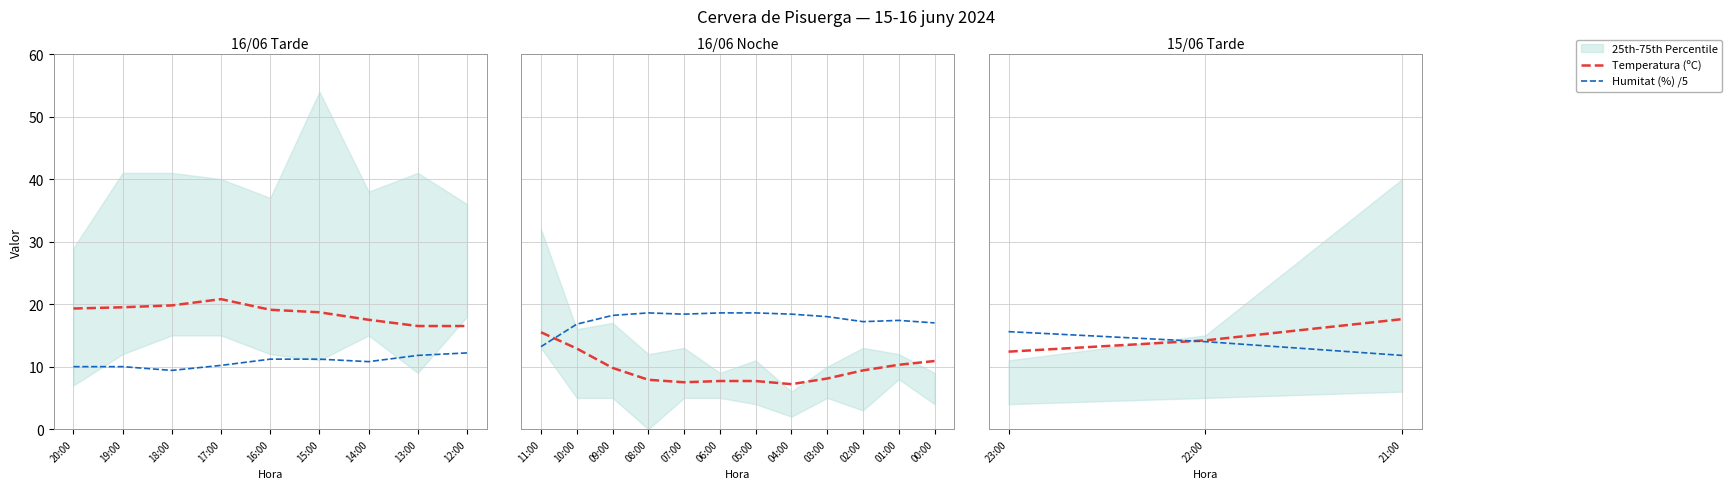

At 22:00, list the series in order from smallest to largest.

Humitat (%) /5, Temperatura (ºC)